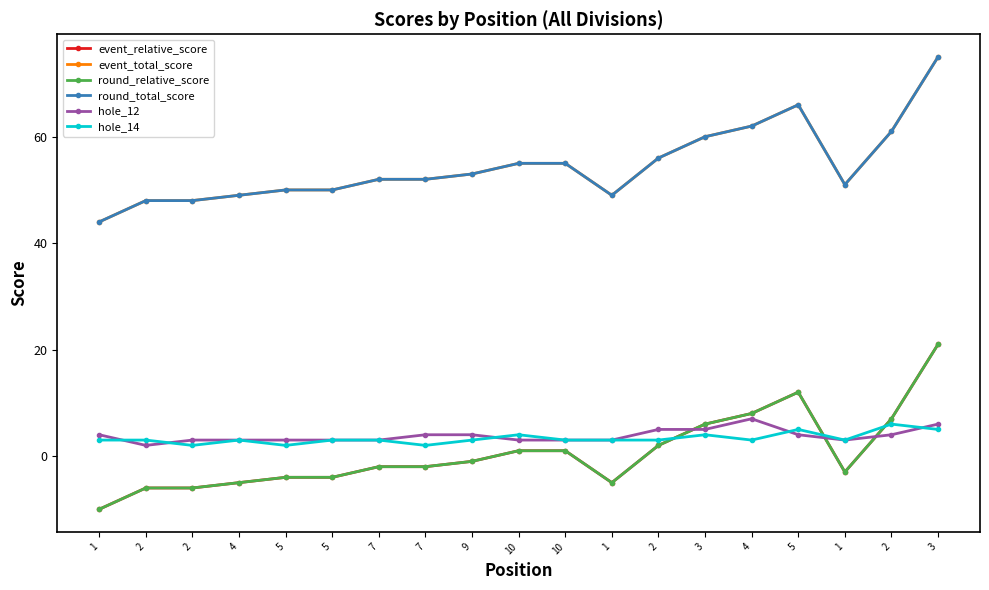

Is this an area chart (filled region under the line)?

No